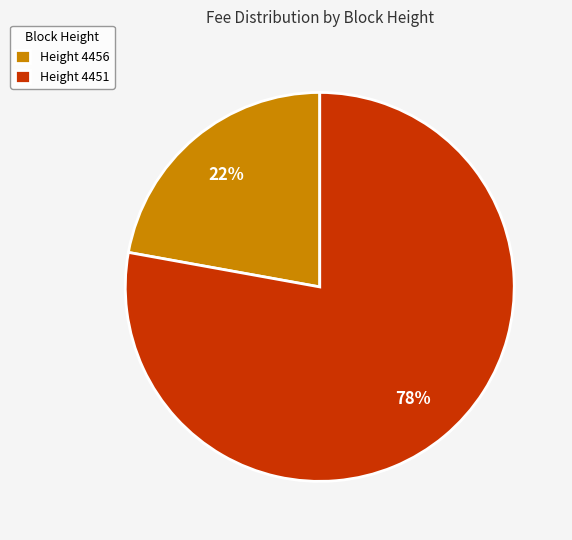

Is the sum of Height 4451 and Height 4456 greater than half?

Yes